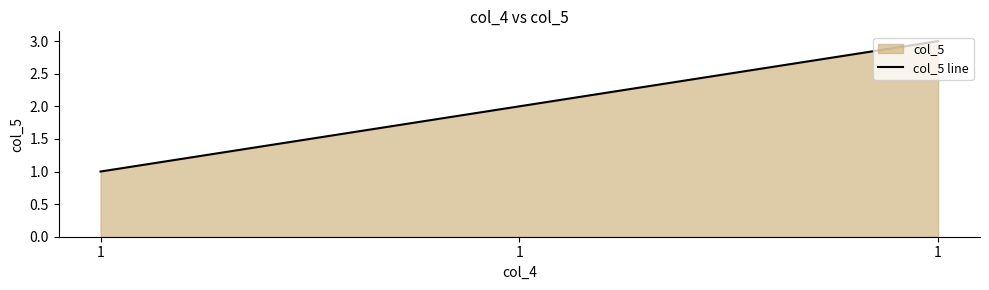

How many lines are shown in the chart?

1